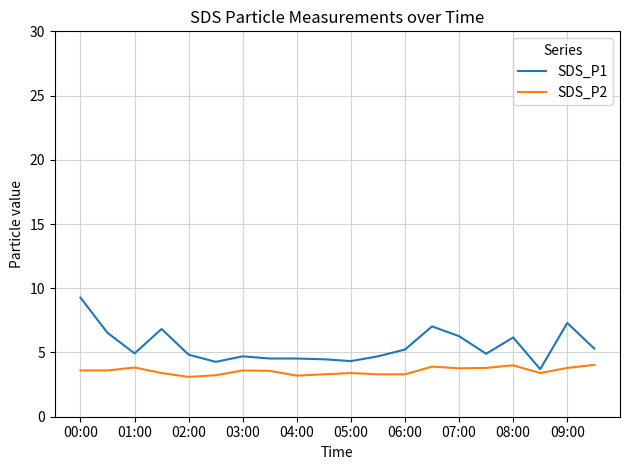

What is the difference between the maximum and minimum values in the SDS_P1 series?

5.6